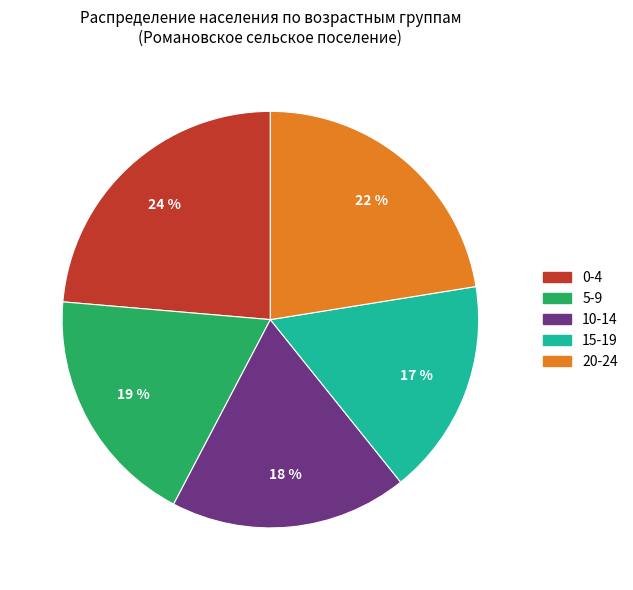

To the nearest percent, what is the difference between the largest and smallest slice percentages?

7%